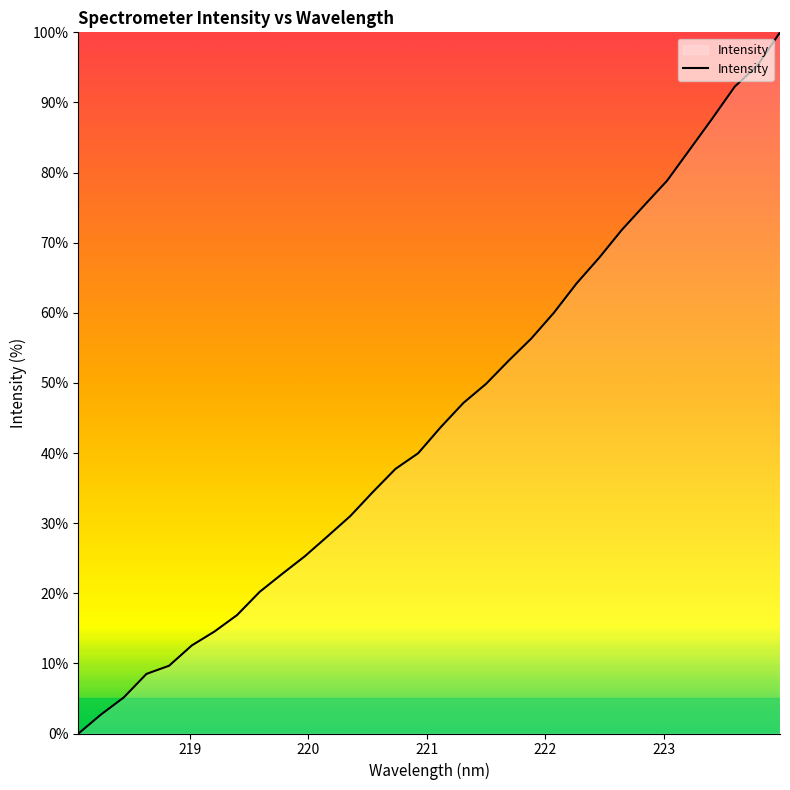

Does the chart have visible grid lines?

No